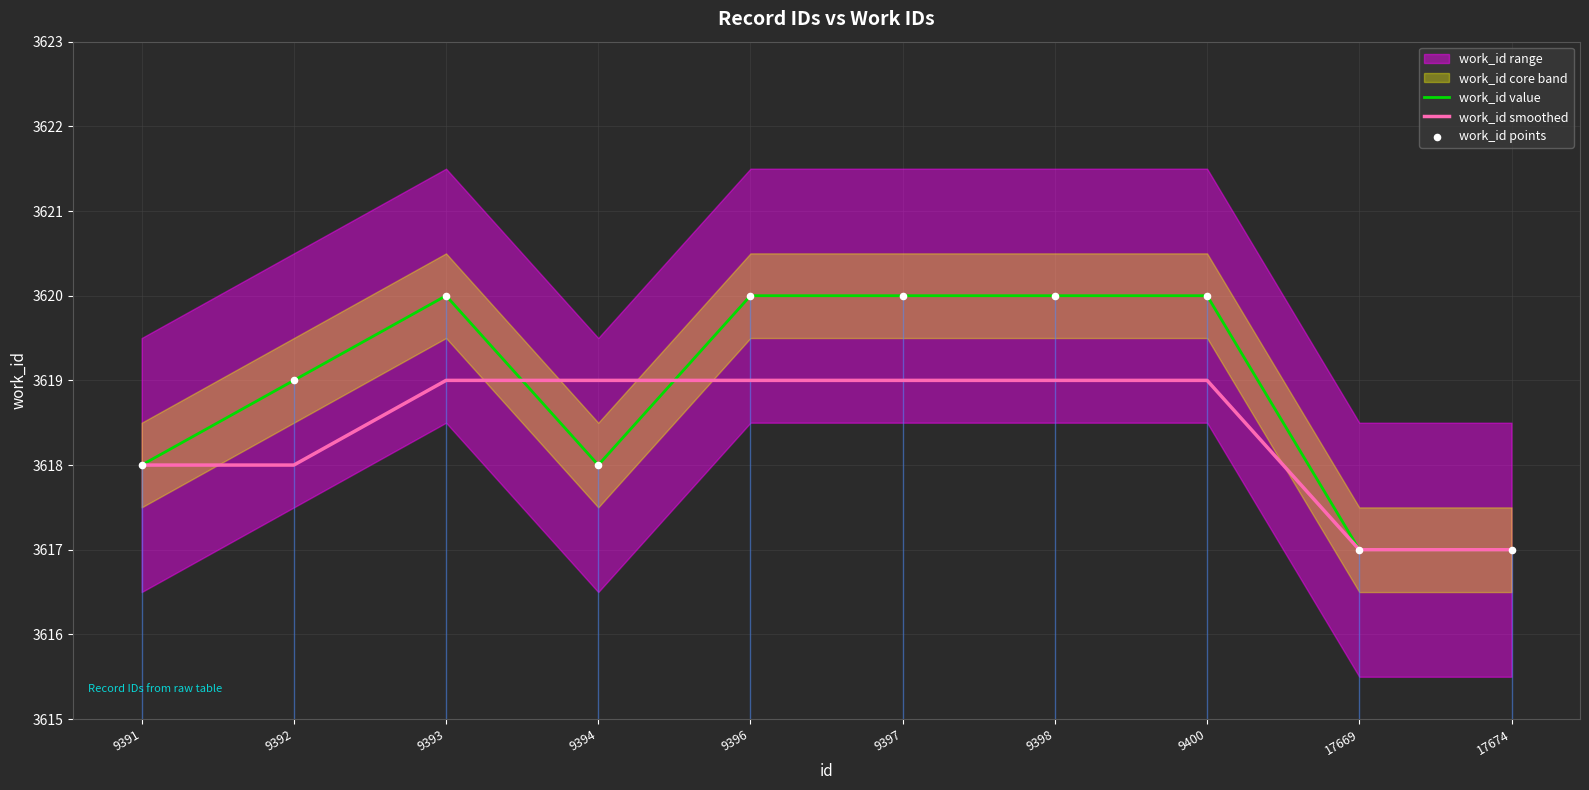

Which series has the largest Y range (max minus min)?

work_id value